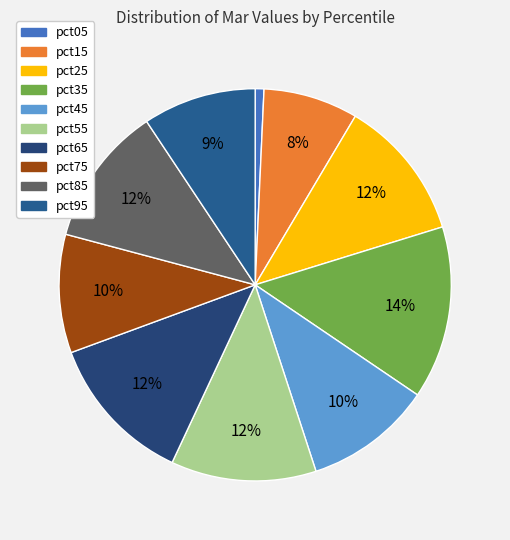

True or false: pct75 accounts for 10% of the total.

True